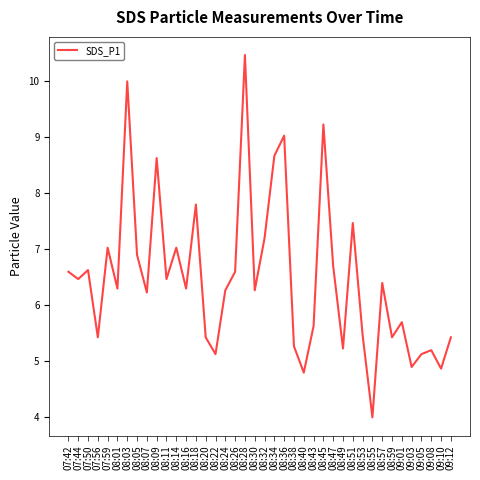

Is it true that the value at 08:43 is 3.6?

False